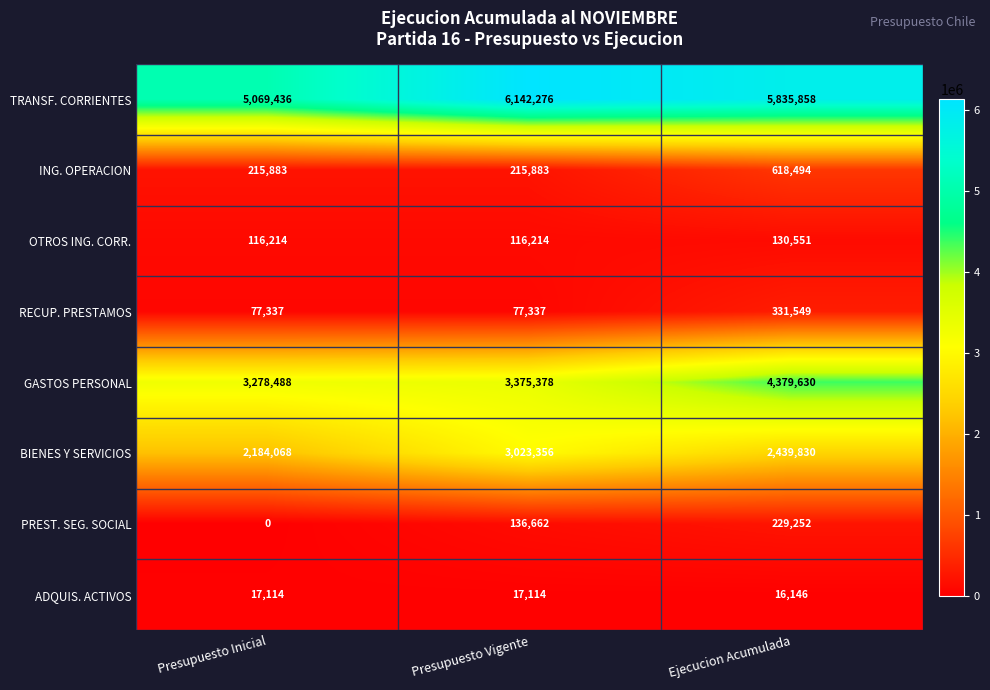

At which category is the sum across all series the highest?

Ejecucion Acumulada